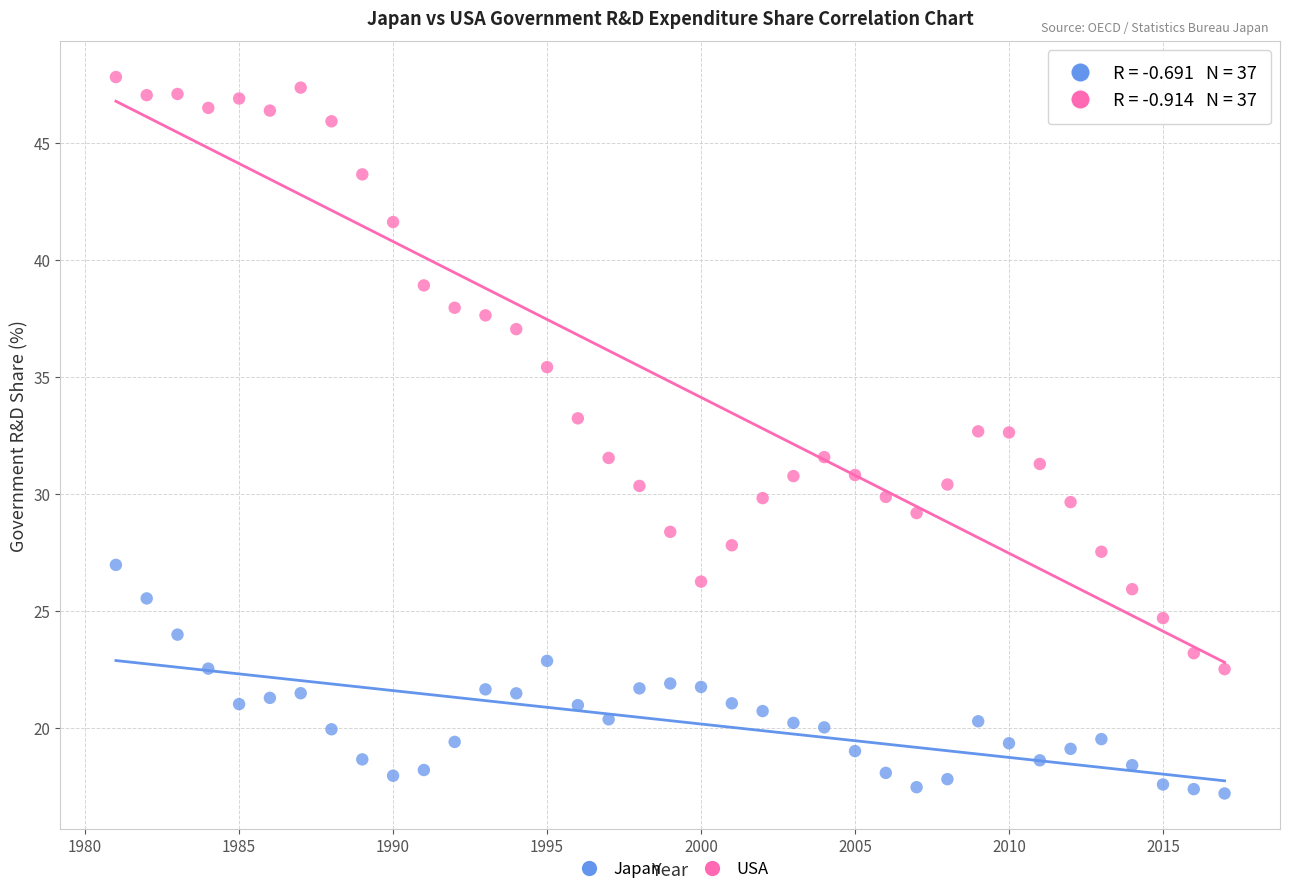

In the USA series, what Y value is closest to 35?

35.4